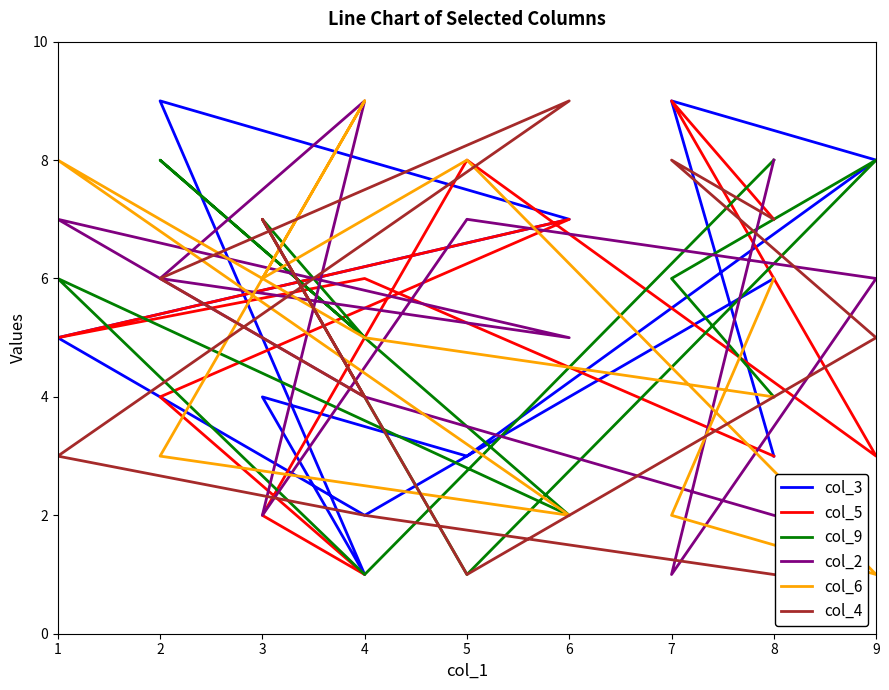

What is the maximum value for col_9?

8